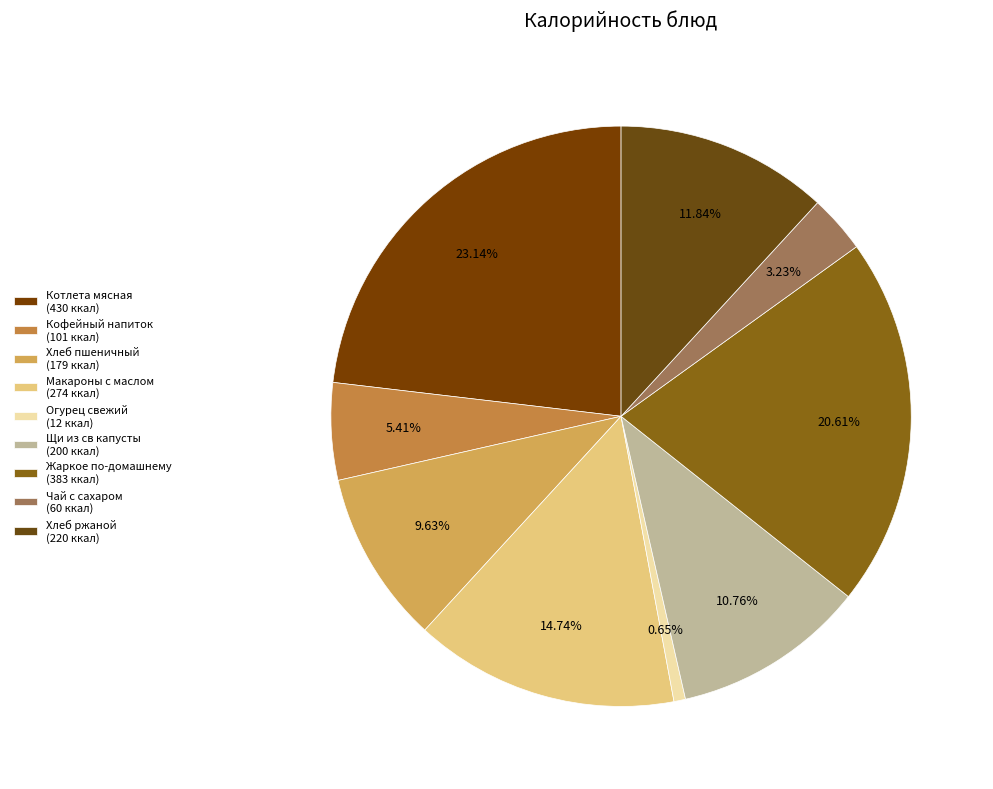

Rank the categories by value from lowest to highest.

Огурец свежий, Чай с сахаром, Кофейный напиток, Хлеб пшеничный, Щи из св капусты, Хлеб ржаной, Макароны с маслом, Жаркое по-домашнему, Котлета мясная